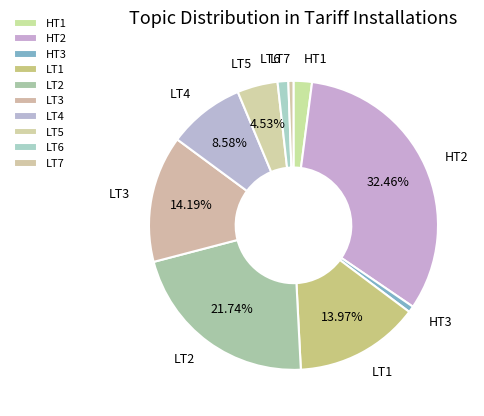

Rank the categories by value from lowest to highest.

LT7, HT3, LT6, HT1, LT5, LT4, LT1, LT3, LT2, HT2